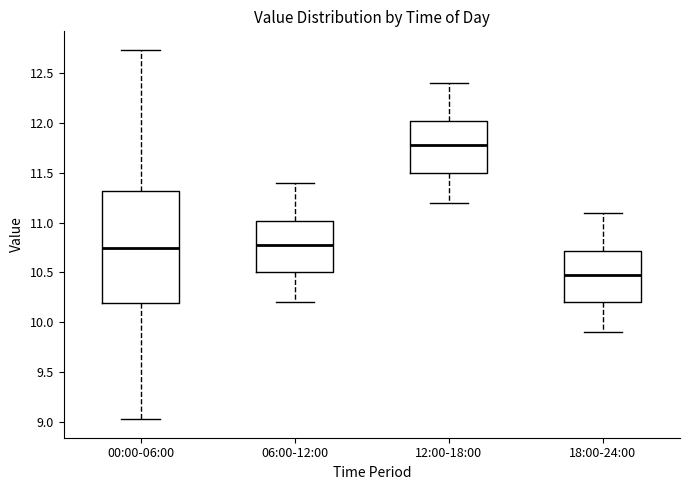

Reading left to right, transcribe this box plot: for each box, give where its median line is, the range the box spans, and where its two whiskers end, as read against the y-axis. The values are not printed on the chart, so give them approximately, as read against the axis.

00:00-06:00: median 10.75, box 10.20 to 11.30, whiskers 9.05 to 12.75
06:00-12:00: median 10.80, box 10.50 to 11.00, whiskers 10.20 to 11.40
12:00-18:00: median 11.80, box 11.50 to 12.00, whiskers 11.20 to 12.40
18:00-24:00: median 10.50, box 10.20 to 10.70, whiskers 9.90 to 11.10